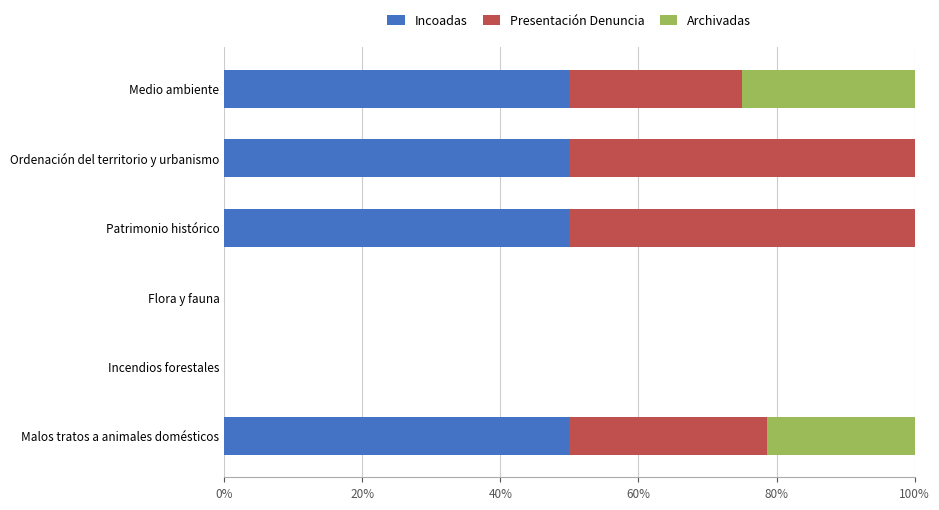

What is the total value across all series at Patrimonio histórico?

100.0